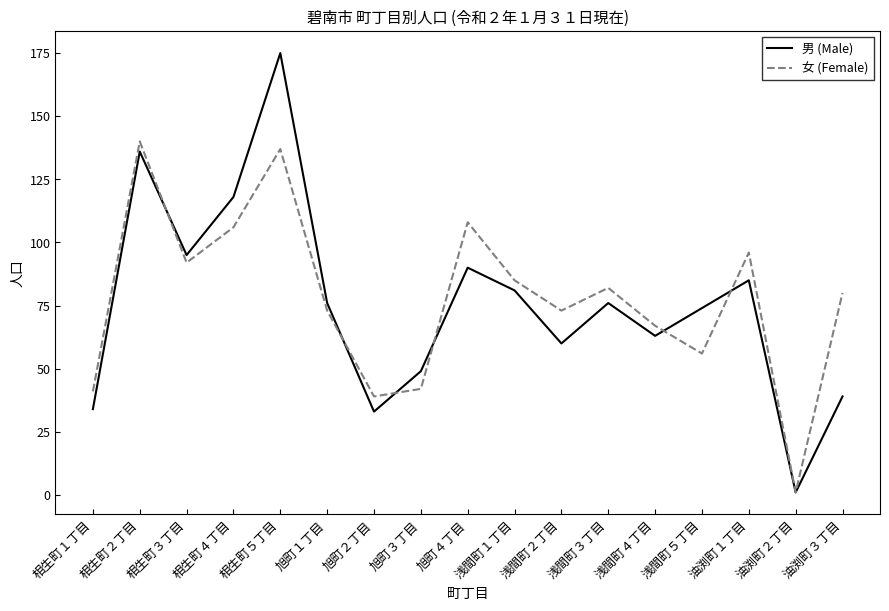

Rank the series by their maximum value, from lowest to highest.

女 (Female), 男 (Male)